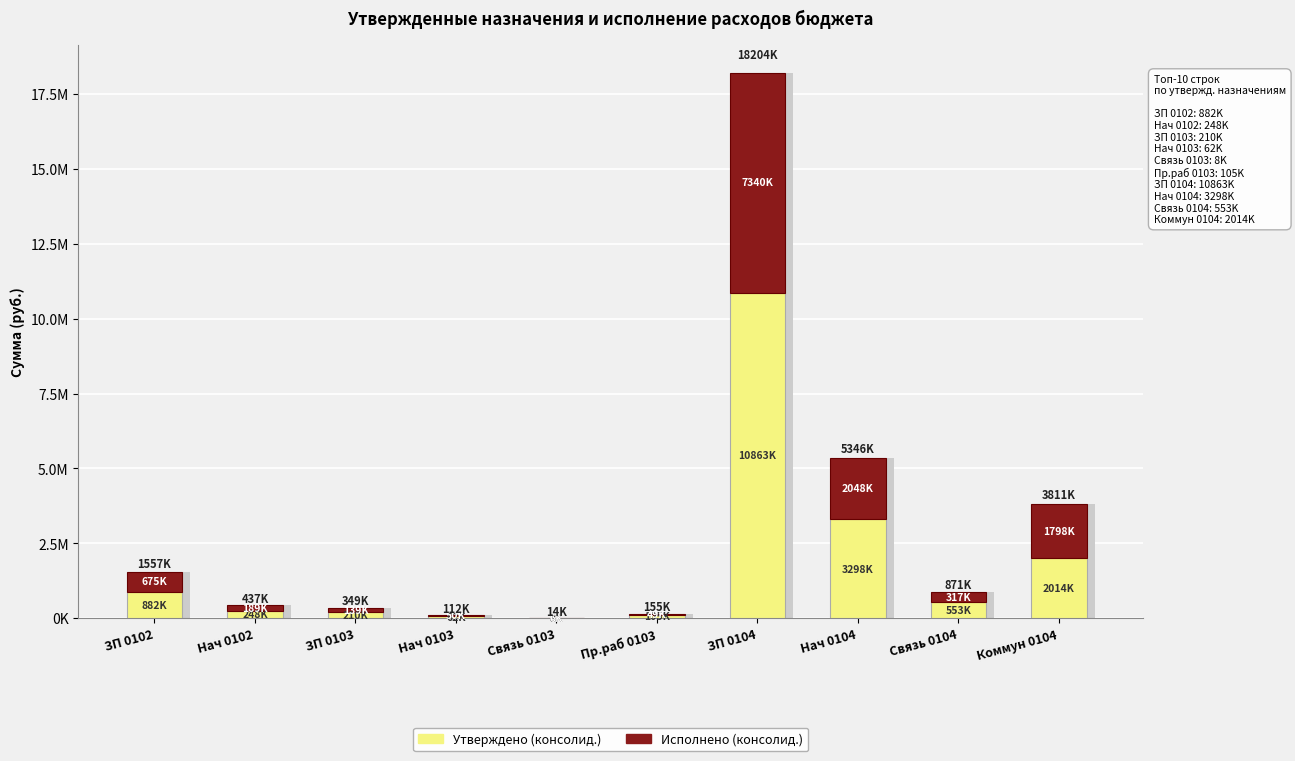

What is the greatest value displayed?

10863337.0